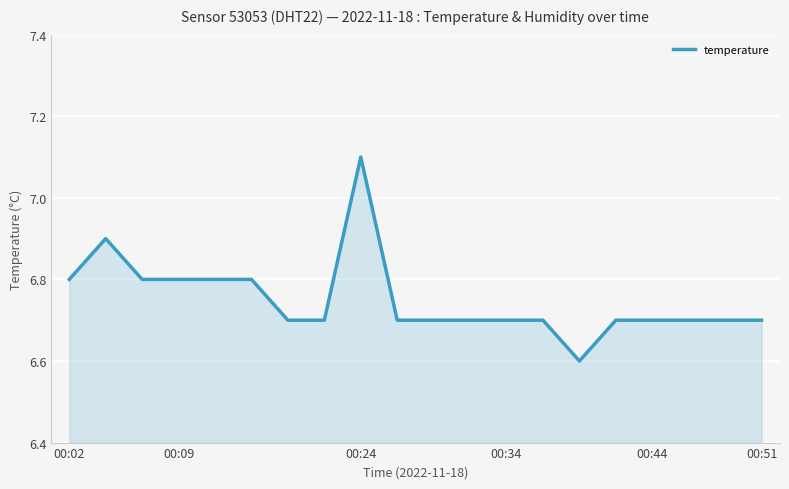

What is the difference between the maximum and minimum values?

0.5